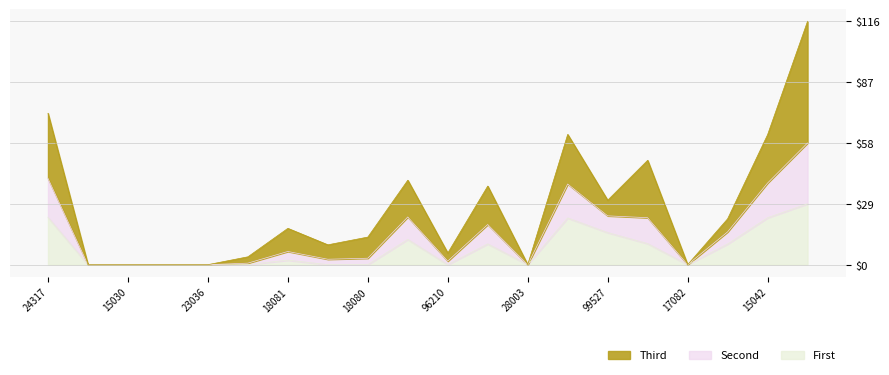

What is the label of the 16th point from the left?

99528